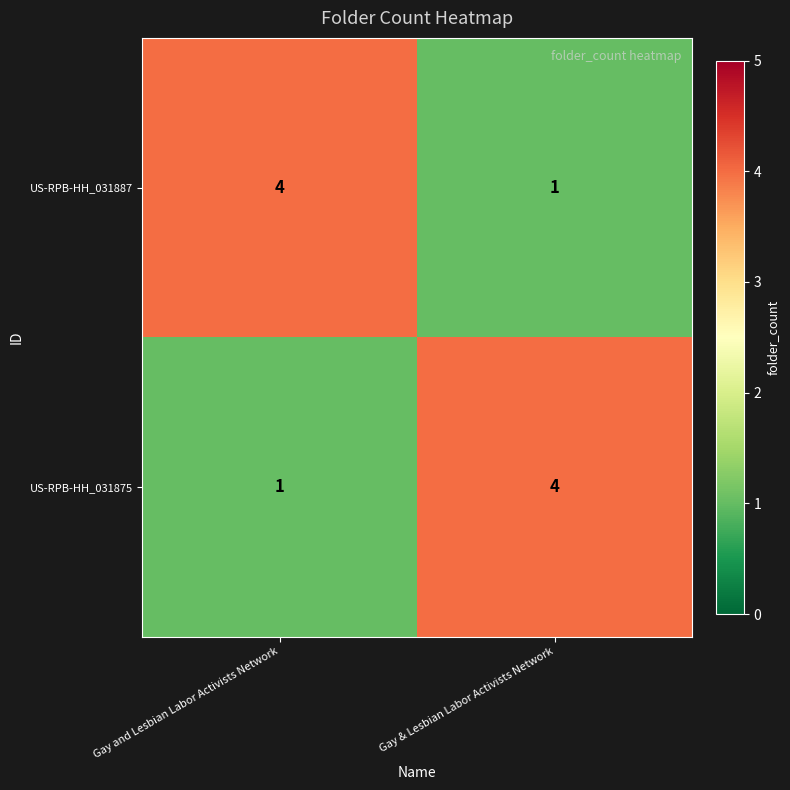

What is the sum of the US-RPB-HH_031875 values at Gay & Lesbian Labor Activists Network and Gay and Lesbian Labor Activists Network?

5